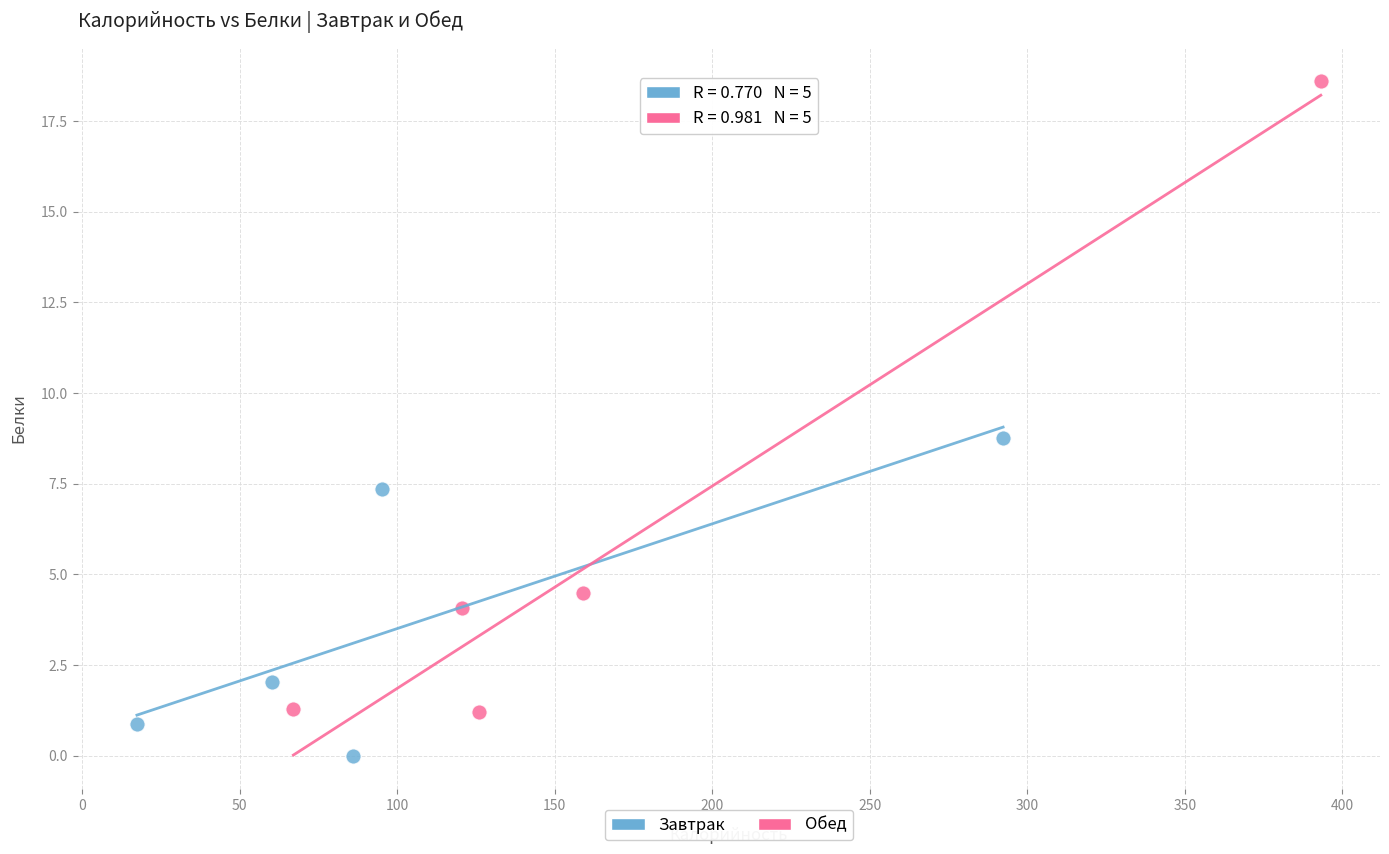

Which series contains the highest Y value?

Обед